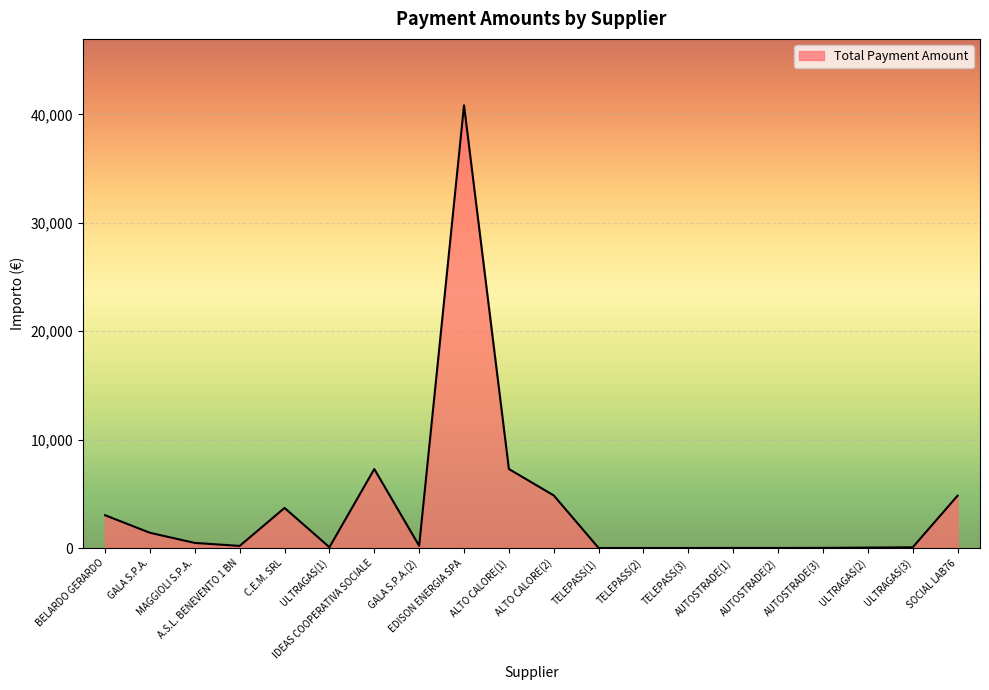

What is the greatest value displayed?

40842.8